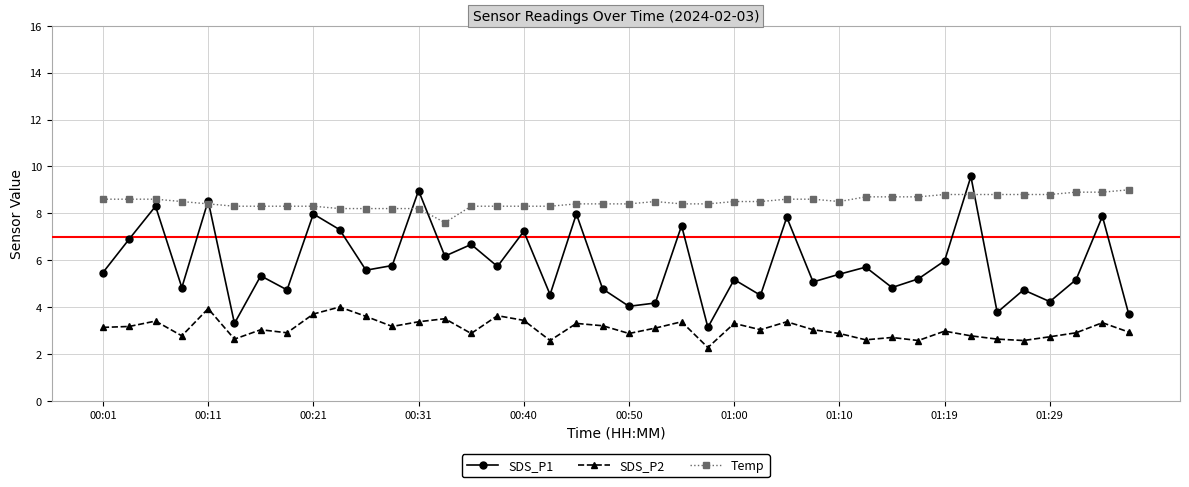

What are all the series names shown in the legend?

SDS_P1, SDS_P2, Temp